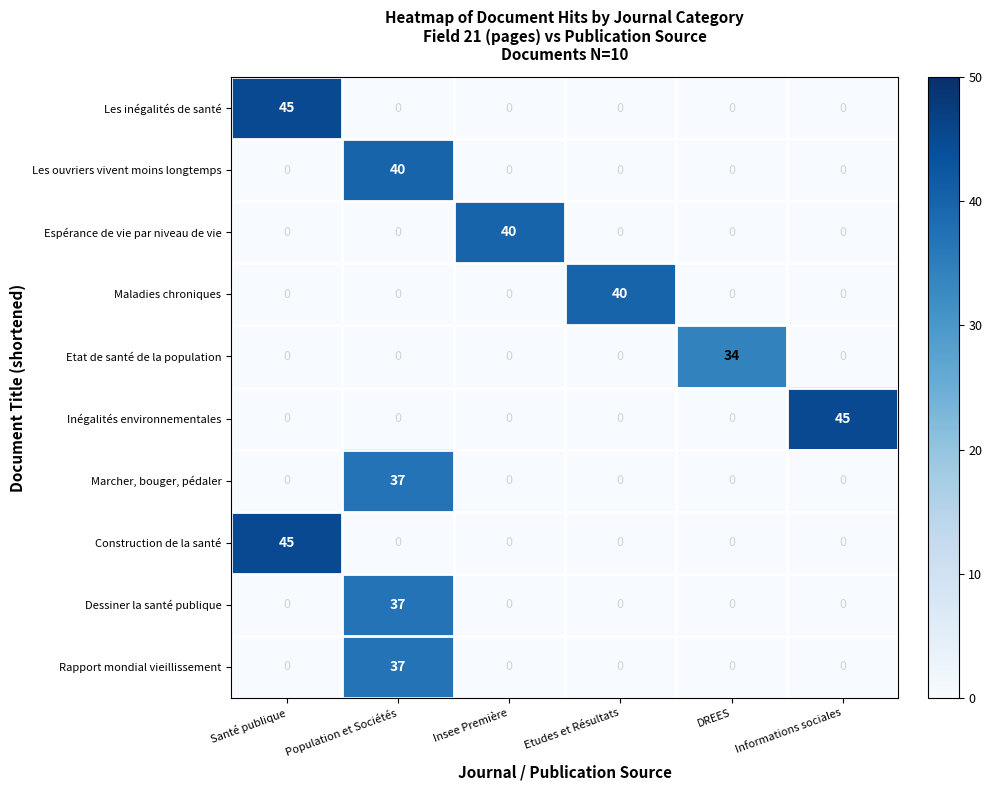

What value does the Inégalités environnementales series have at Informations sociales?

45